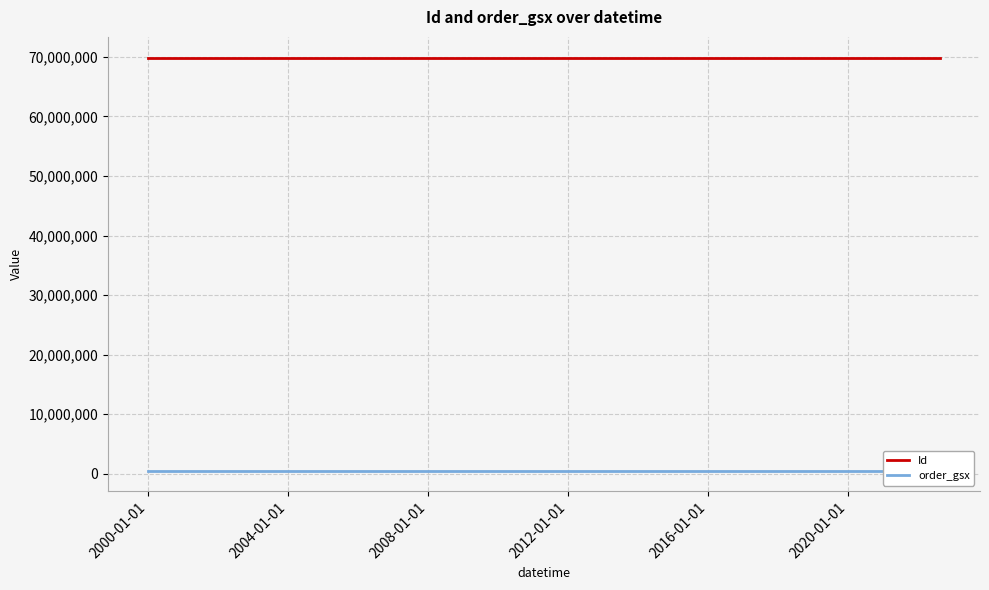

The value of Id at 2016-01-01 is 69895654. True or false?

True